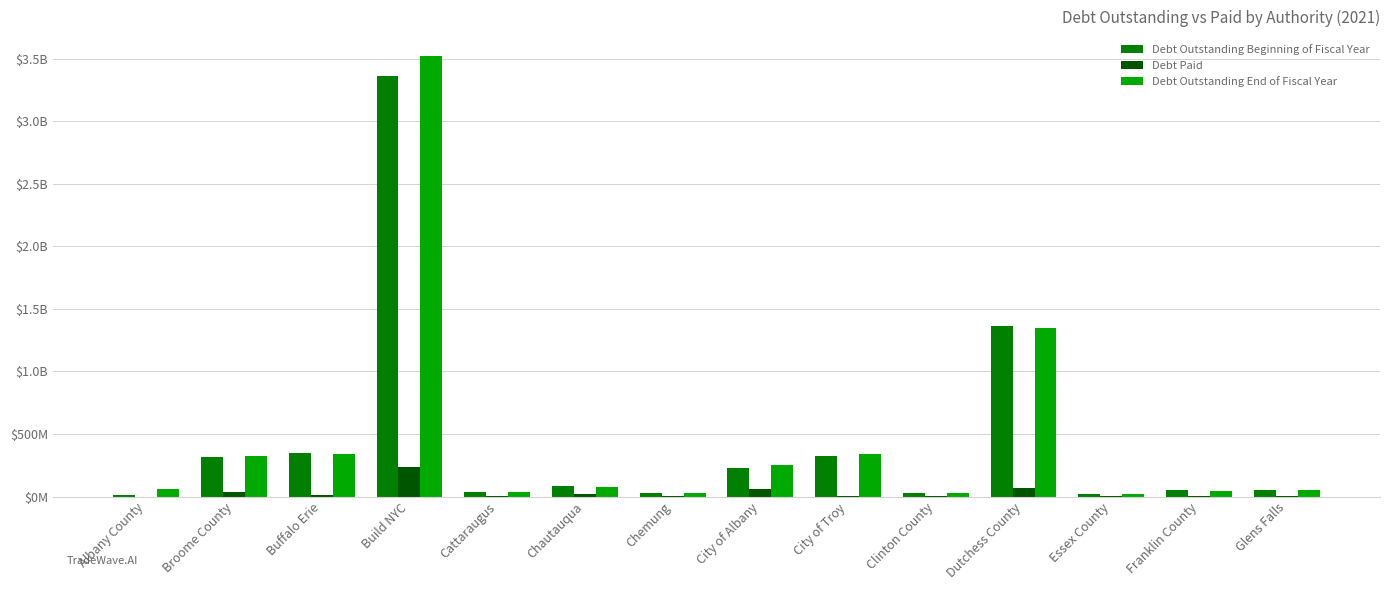

Reading left to right, transcribe all the data shown in this chart.

Debt Outstanding Beginning of Fiscal Year: Albany County=17080987.0	Broome County=313450066.0	Buffalo Erie=351911708.0	Build NYC=3356819645.2	Cattaraugus=37919007.0	Chautauqua=83095000.0	Chemung=29524121.0	City of Albany=225727053.3	City of Troy=328450000.0	Clinton County=30081226.3	Dutchess County=1365890086.0	Essex County=22949952.0	Franklin County=51144449.0	Glens Falls=55305000.0
Debt Paid: Albany County=639329.0	Broome County=40240324.0	Buffalo Erie=14508489.3	Build NYC=237736778.6	Cattaraugus=2457461.0	Chautauqua=24945000.0	Chemung=1930455.0	City of Albany=61780186.3	City of Troy=7860000.0	Clinton County=1631365.0	Dutchess County=66883965.0	Essex County=2169114.0	Franklin County=9150449.0	Glens Falls=3705000.0
Debt Outstanding End of Fiscal Year: Albany County=64919480.0	Broome County=324529742.0	Buffalo Erie=337403218.7	Build NYC=3517690866.6	Cattaraugus=35461546.0	Chautauqua=78105000.0	Chemung=27593666.0	City of Albany=249281867.0	City of Troy=340580000.0	Clinton County=28449861.3	Dutchess County=1348406121.0	Essex County=20780838.0	Franklin County=41994000.0	Glens Falls=51600000.0